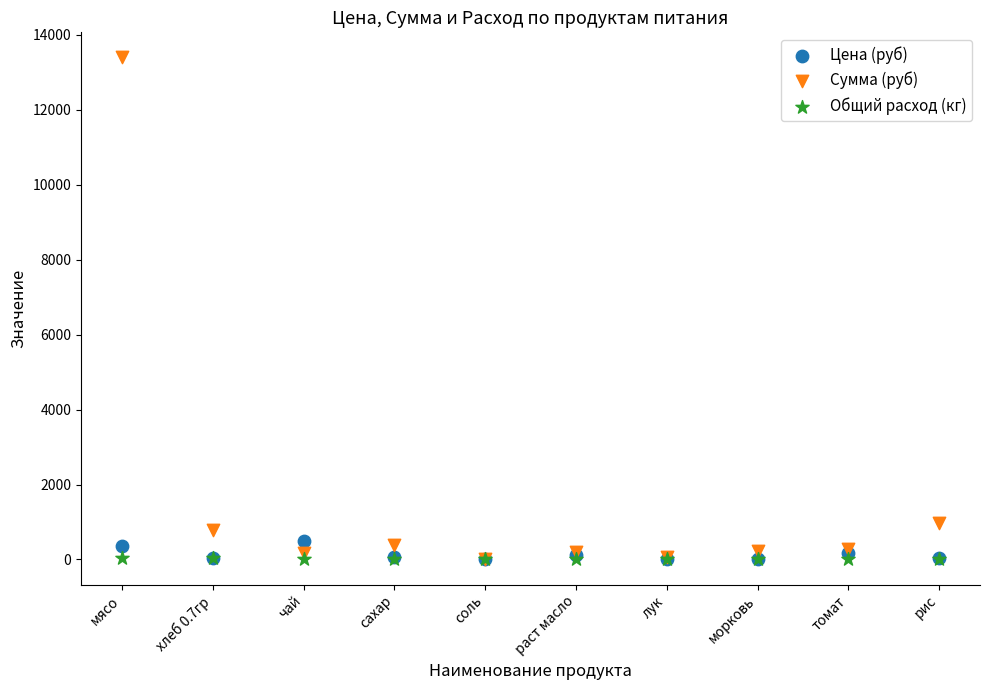

Across all series, what Y value is closest to 6699?

981.4